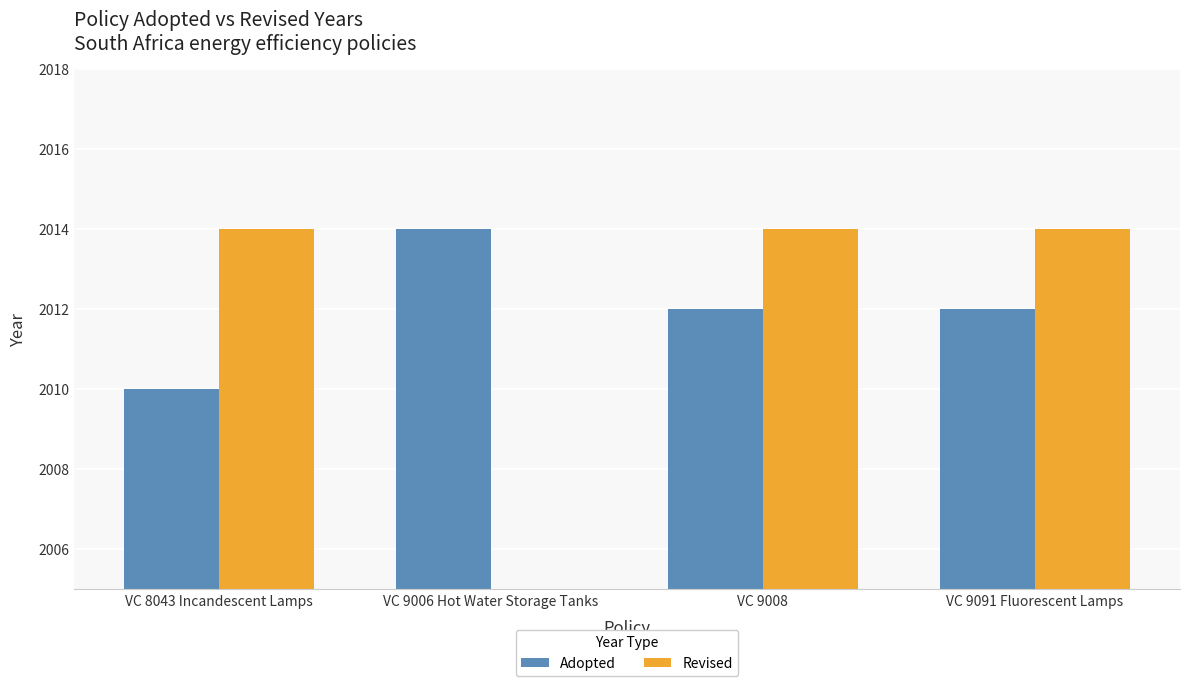

What is the highest value of the Revised series?

2014.0